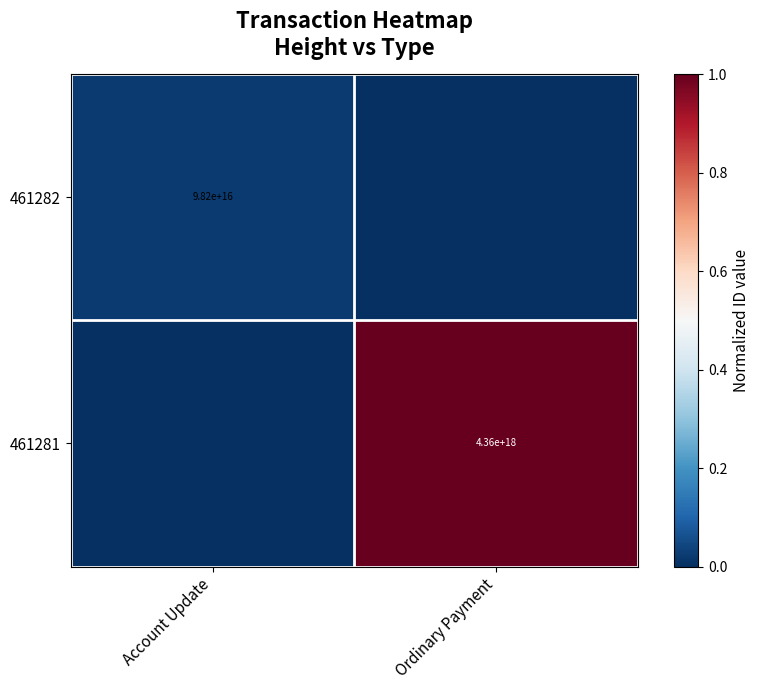

How many distinct data groups are displayed?

2